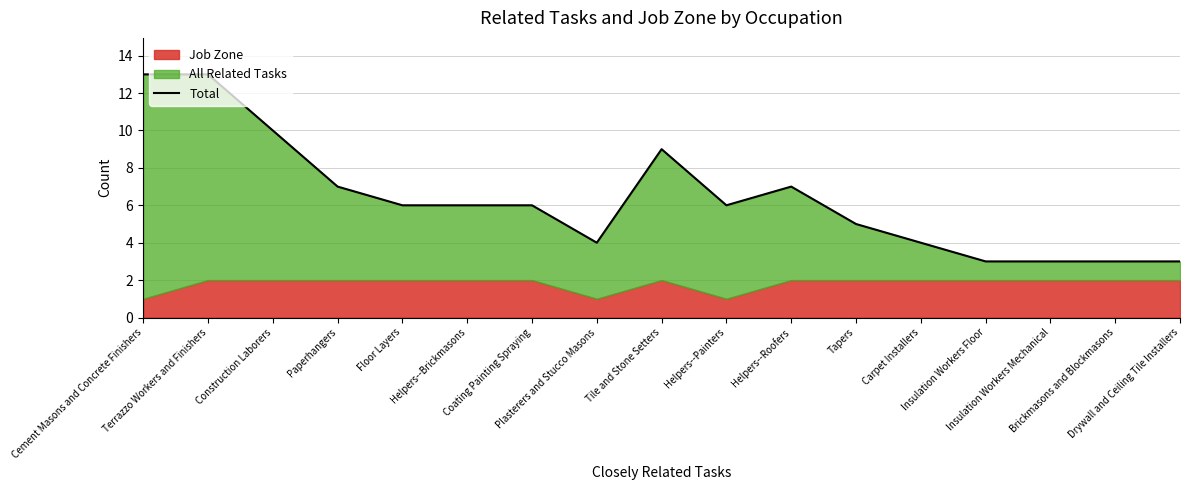

What is the label of the 13th point from the left?

Carpet Installers